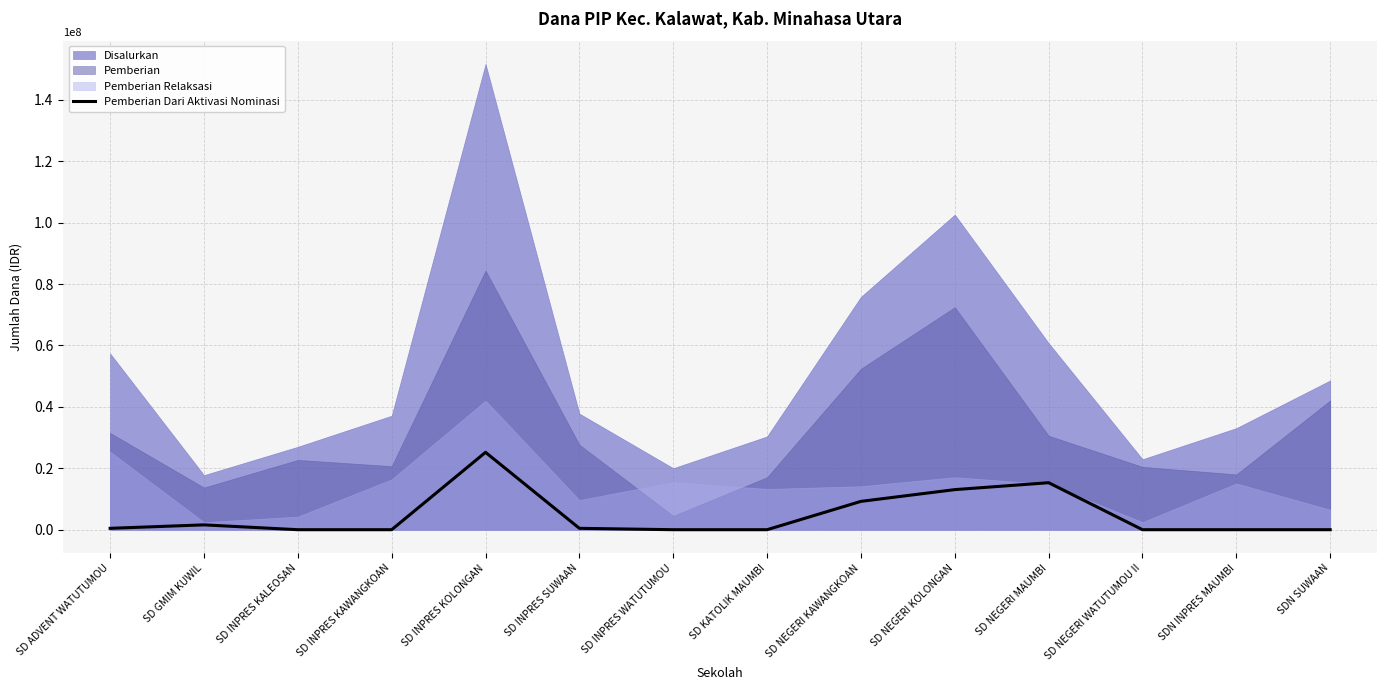

What is the difference between the maximum and minimum values?

25200000